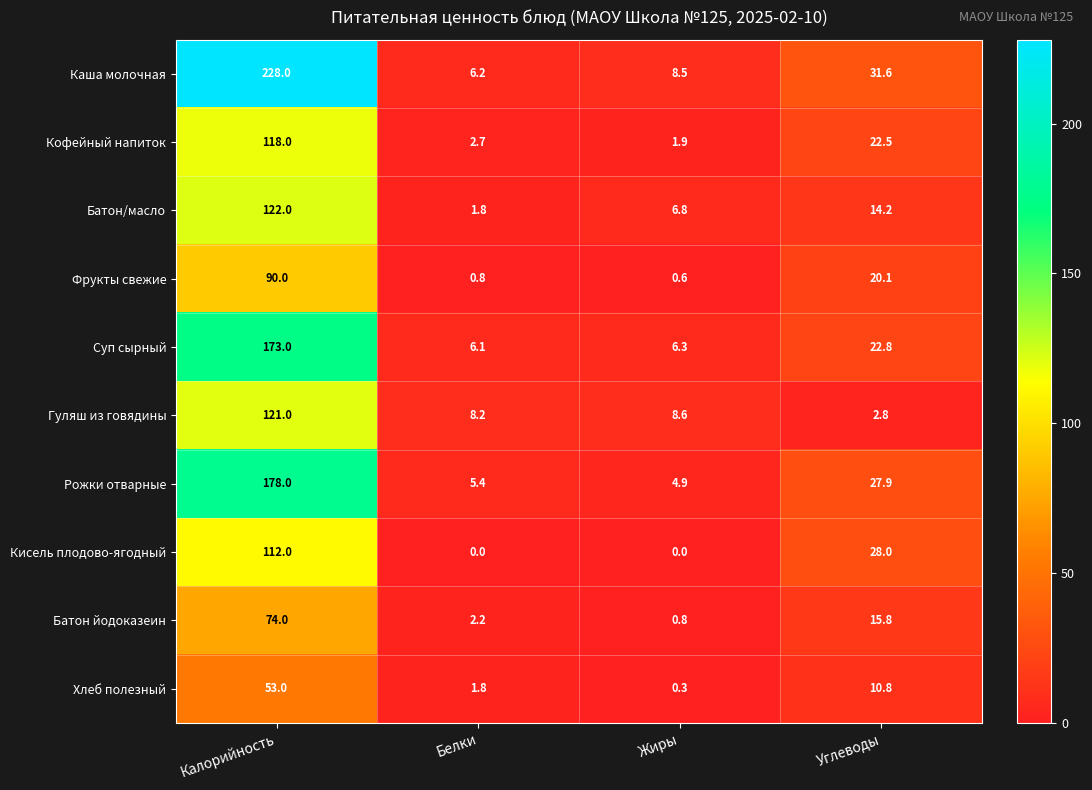

The value of Кофейный напиток at Калорийность is 118.0. True or false?

True